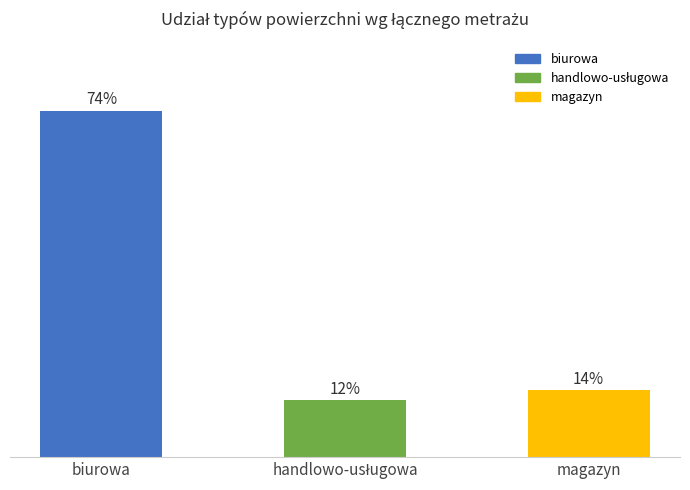

What is the approximate value at magazyn?

14.3